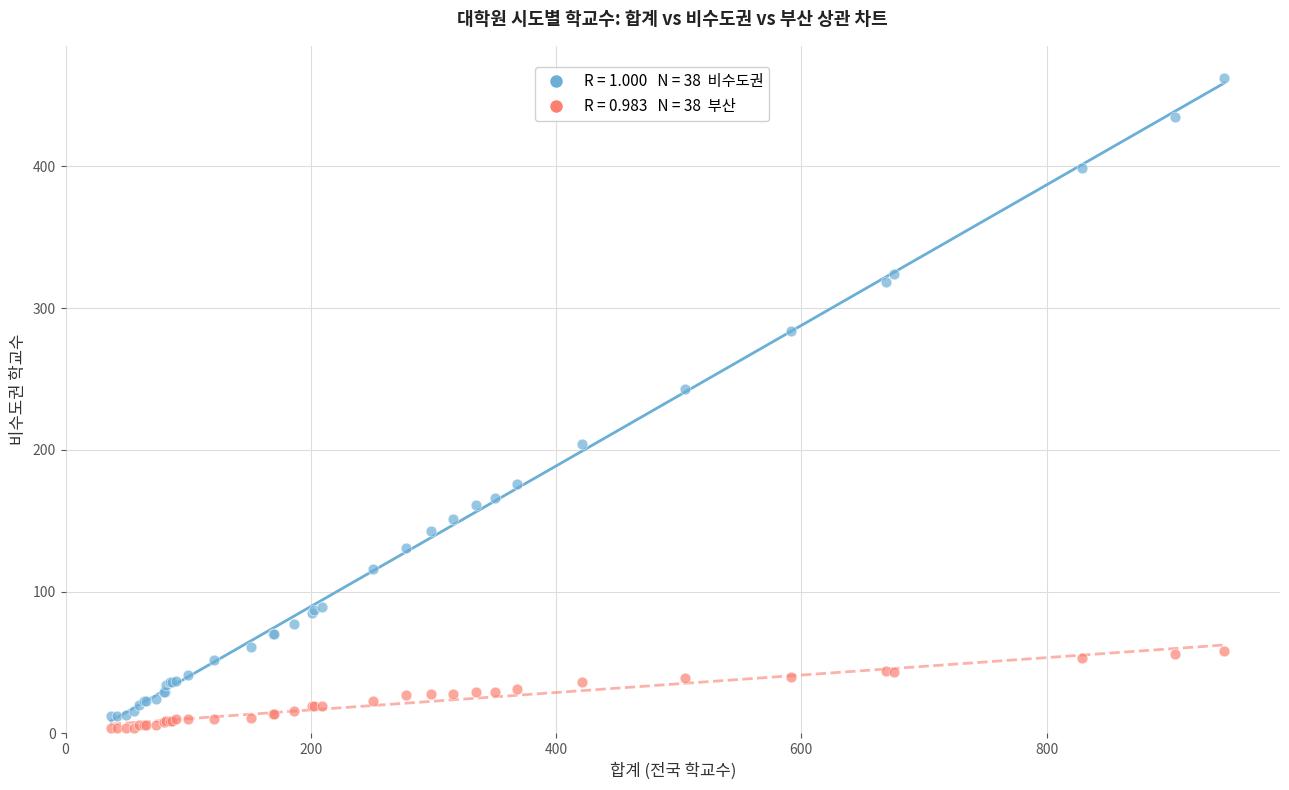

Across all series, what Y value is closest to 233?

243